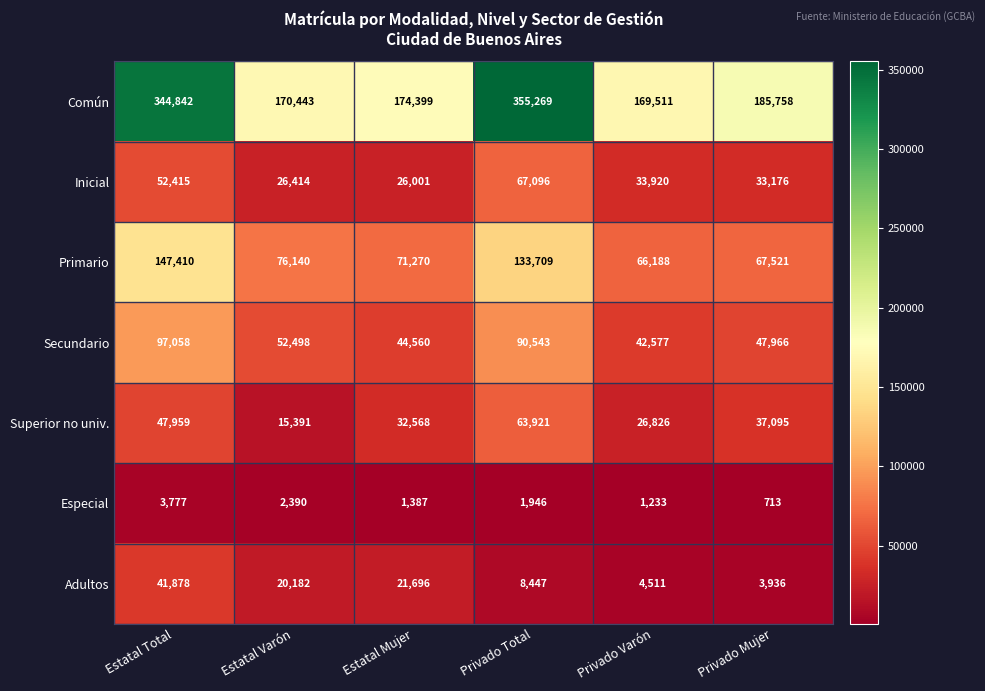

At which category does the chart reach its minimum across all series?

Privado Mujer